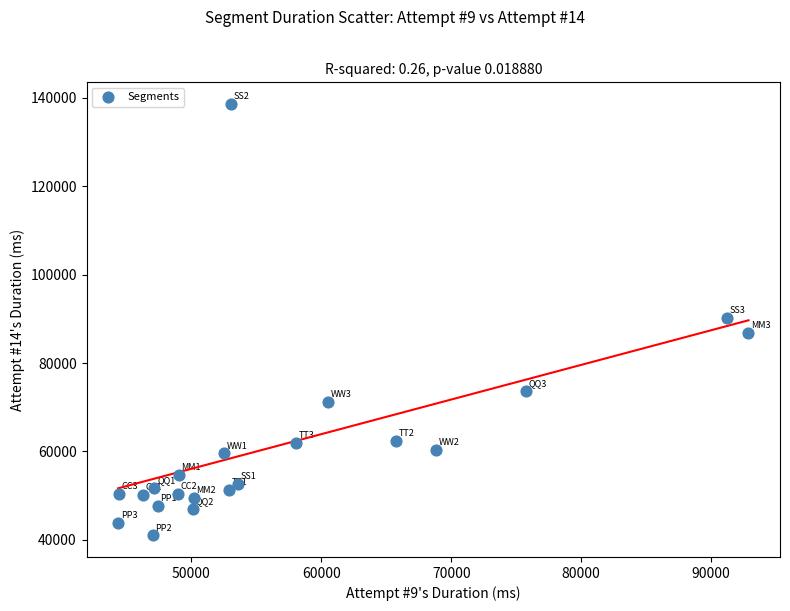

What is the range of Y values (max minus min)?

97611